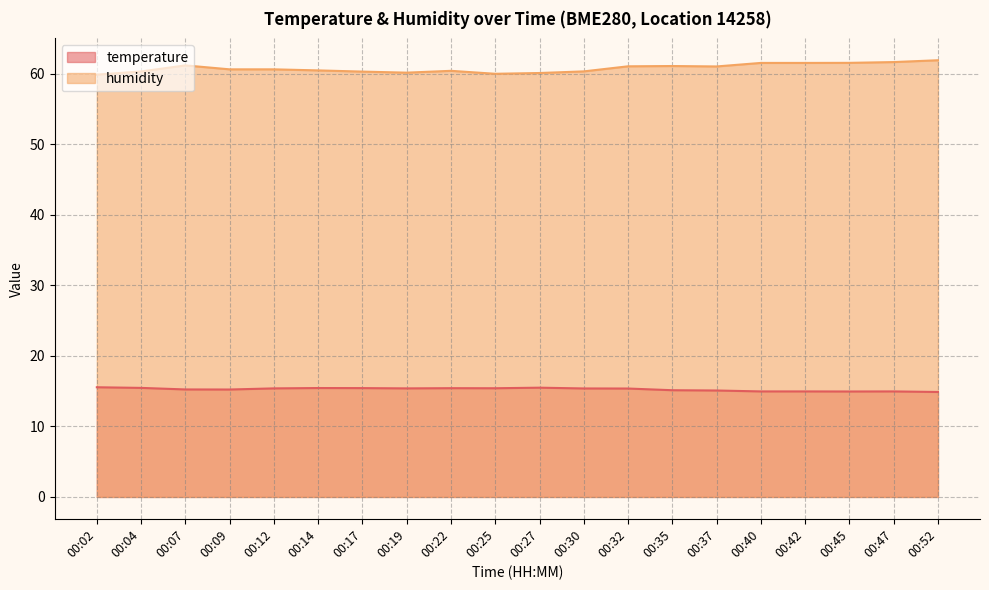

Rank the series by their average value, from lowest to highest.

temperature, humidity